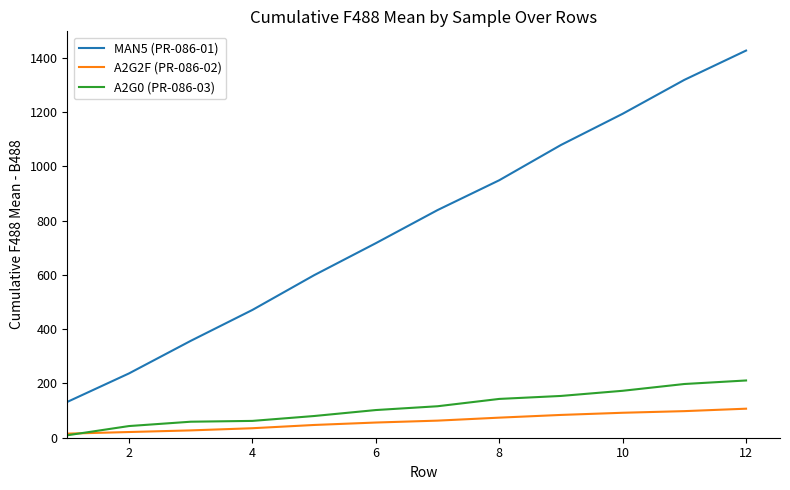

Which series has the largest range (max minus min)?

MAN5 (PR-086-01)